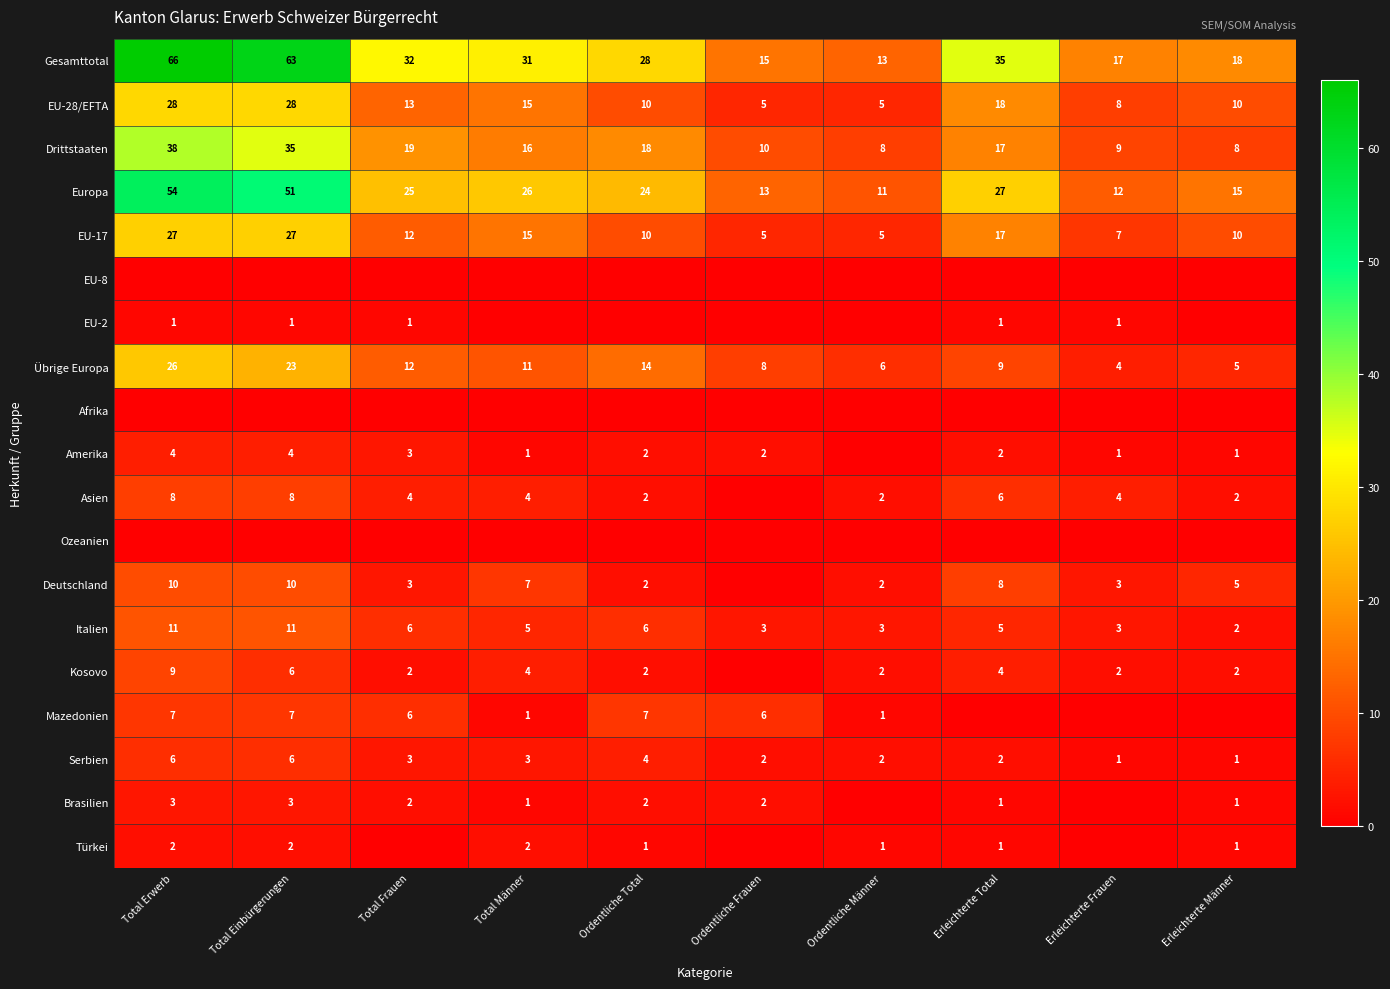

List the labels in order of Europa value, largest first.

Total Erwerb, Total Einbürgerungen, Erleichterte Total, Total Männer, Total Frauen, Ordentliche Total, Erleichterte Männer, Ordentliche Frauen, Erleichterte Frauen, Ordentliche Männer